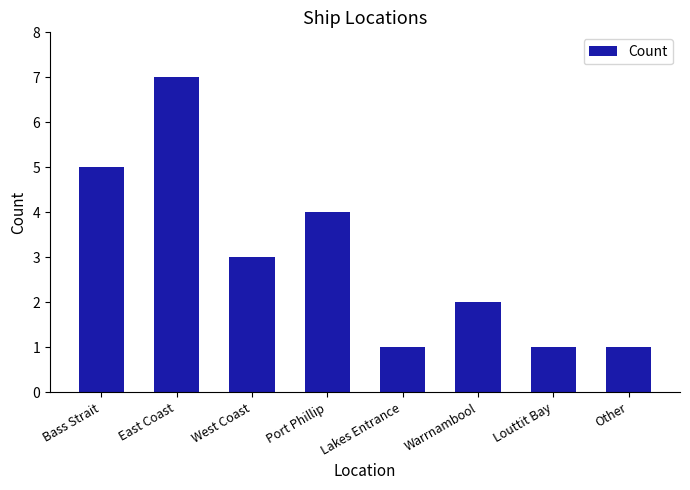

What is the change in value from Bass Strait to Warrnambool?

-3